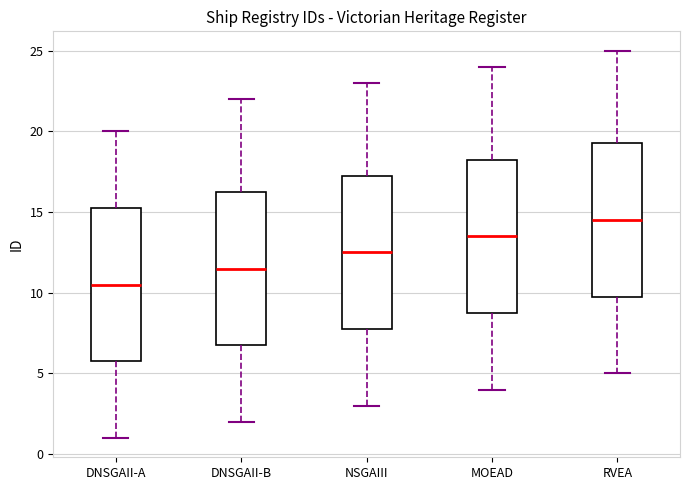

Where is the upper edge of the box for NSGAIII on the y-axis? The values are not printed on the chart, so give them approximately, as read against the axis.

17.5